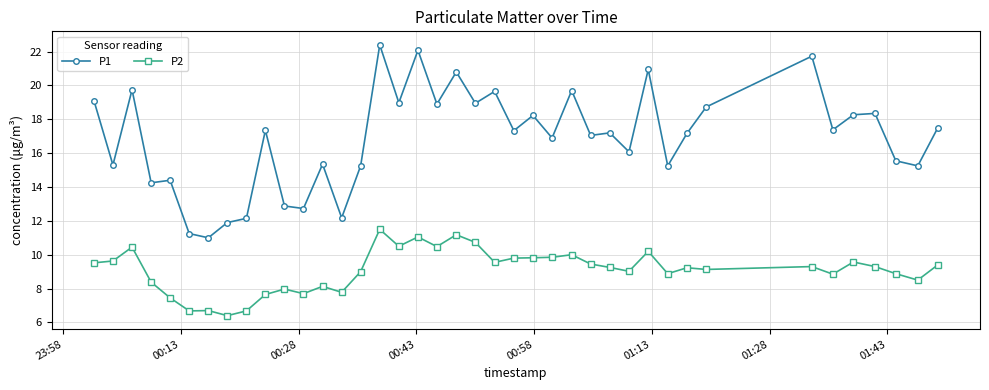

What are all the series names shown in the legend?

P1, P2